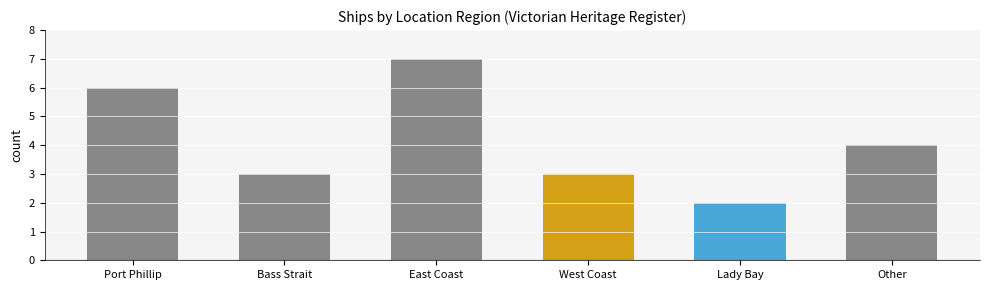

What is the label of the 1st bar from the left?

Port Phillip